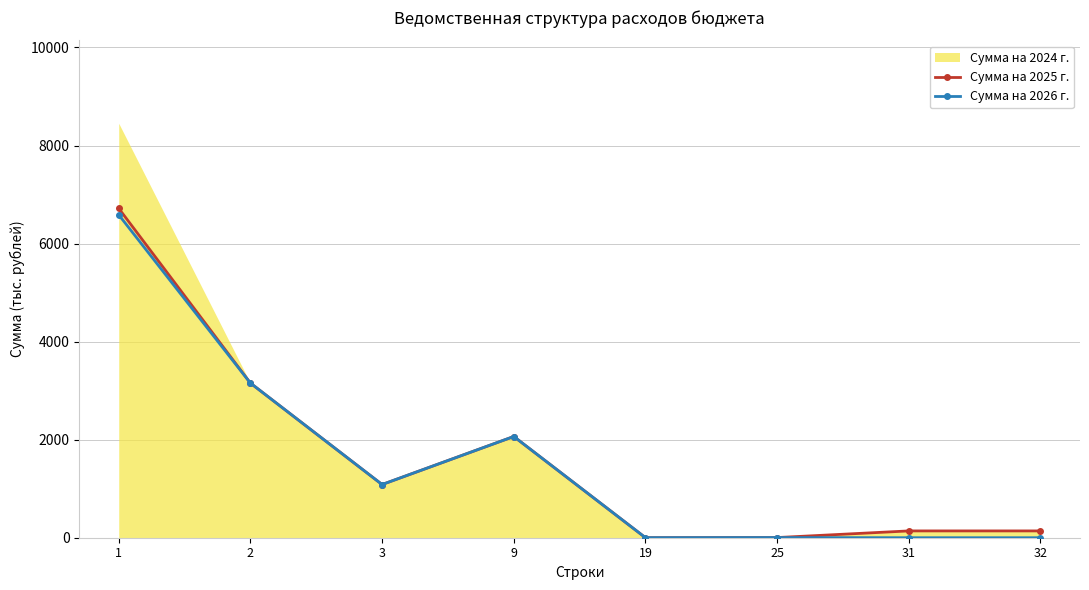

The Сумма на 2026 г. series shows 1.0 at 19. True or false?

True